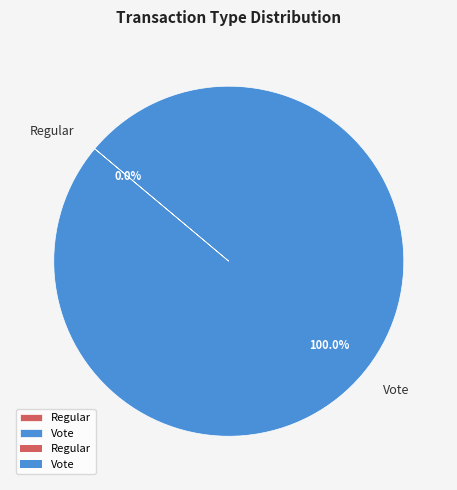

Combined, what portion of the pie is Vote and Regular?

100.0%